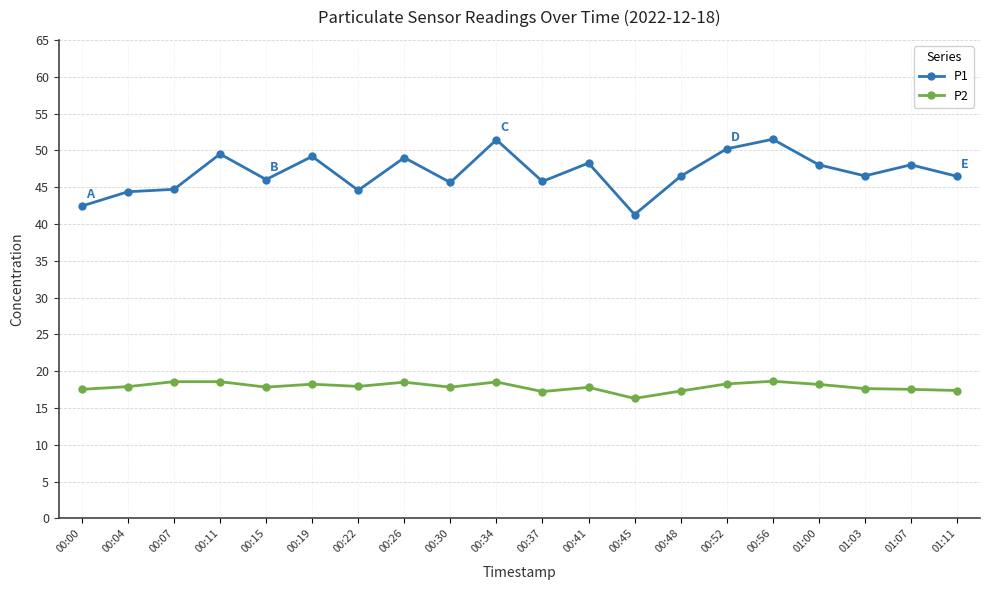

True or false: P1 has more than 2 points higher than both neighbors.

True